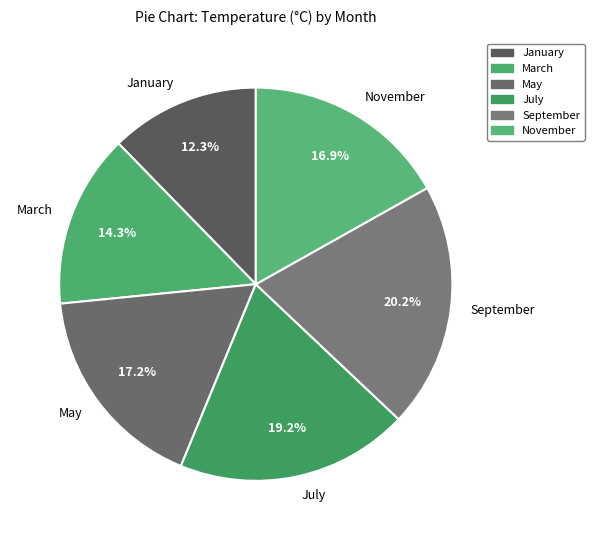

What is the smallest slice in the pie chart?

January